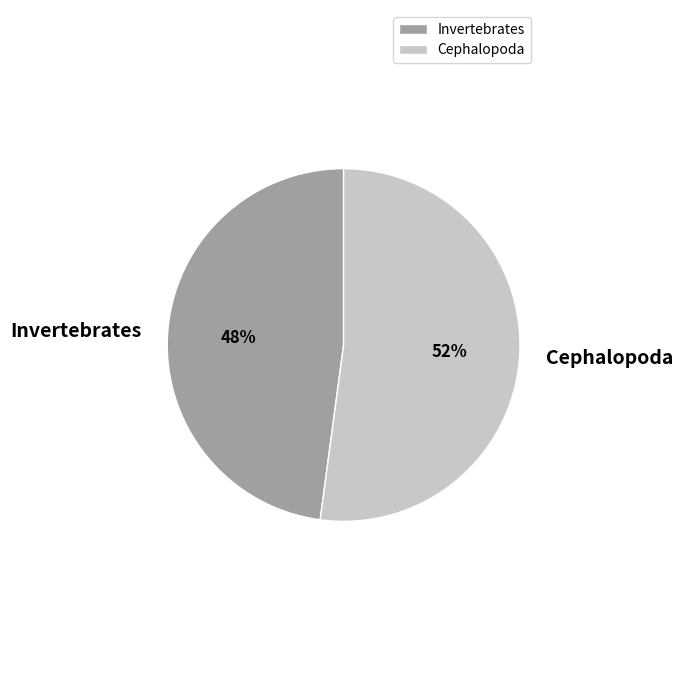

To the nearest percent, what percentage of the pie is Invertebrates?

48%